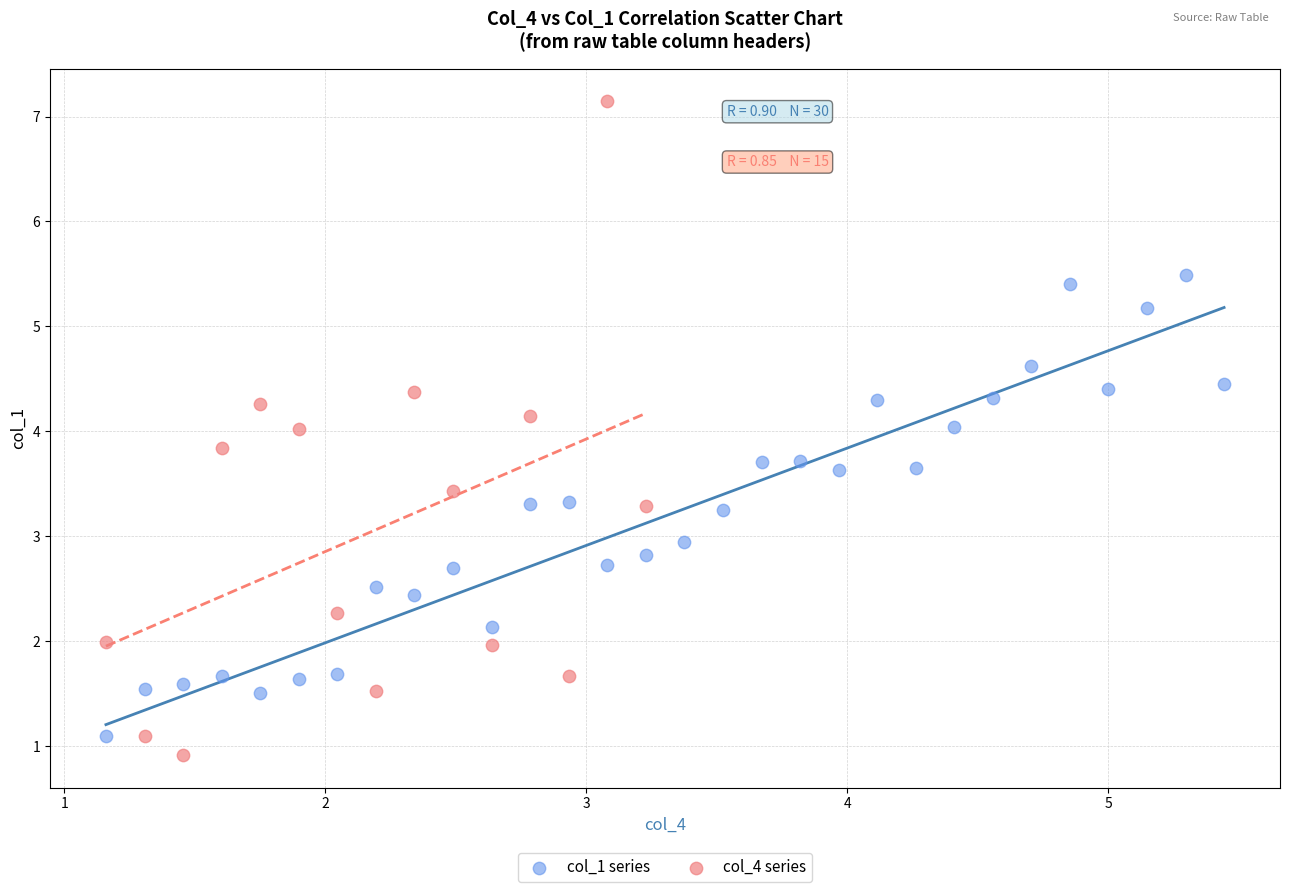

Which series has the largest Y range (max minus min)?

col_4 series